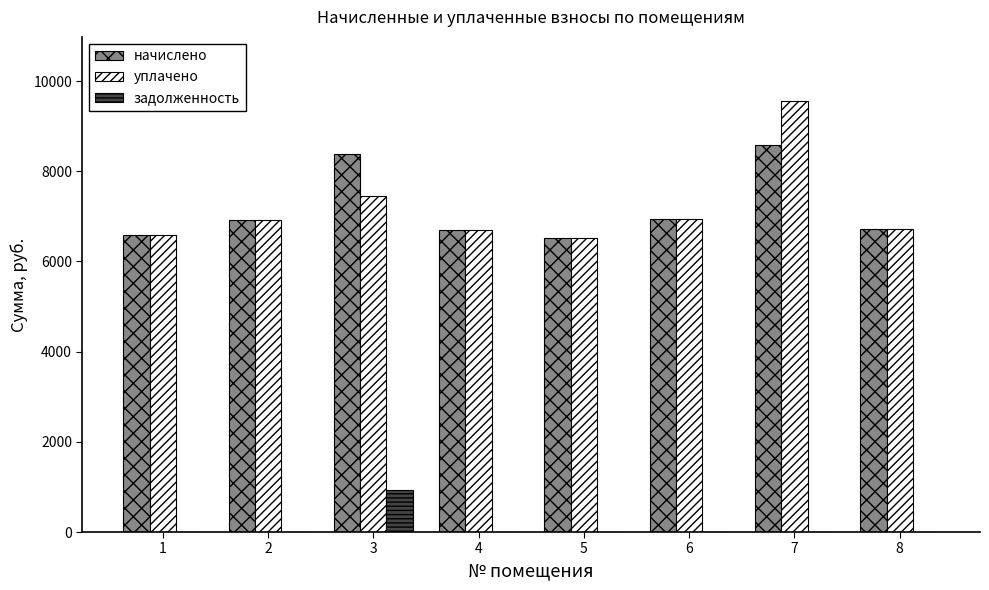

Between 3 and 6, which series saw the biggest shift?

начислено